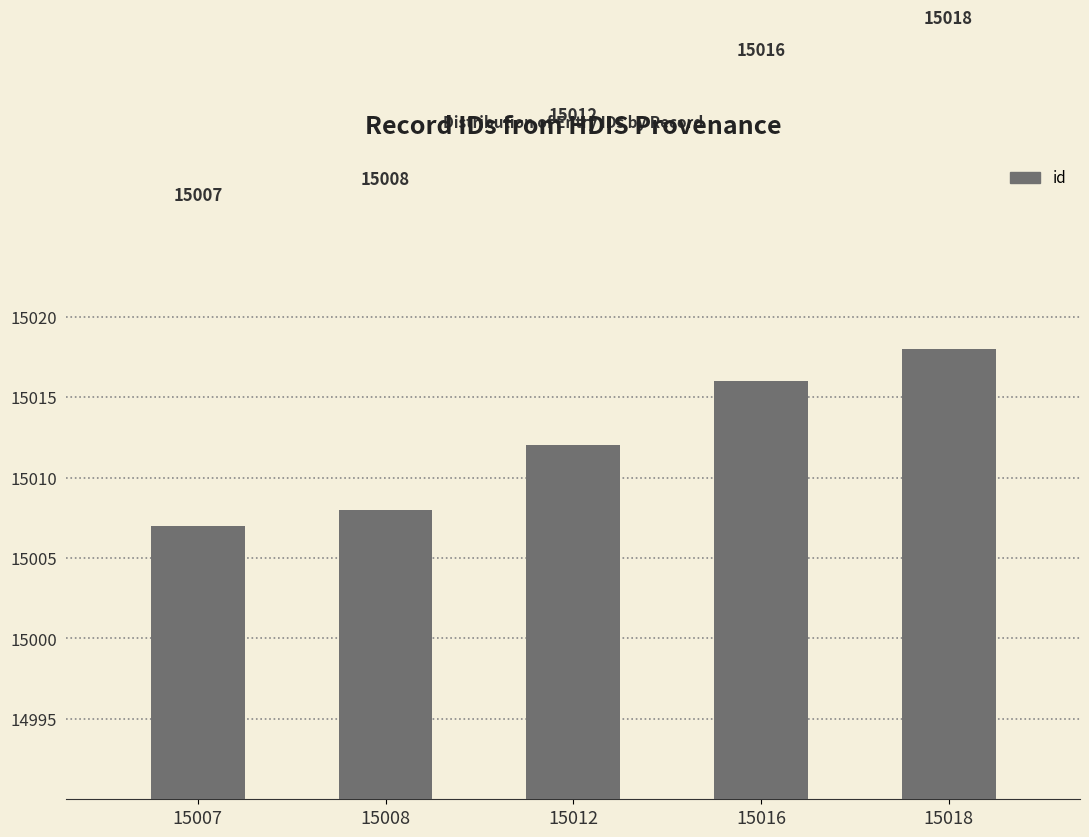

What is the difference between the values at 15008 and 15018?

10